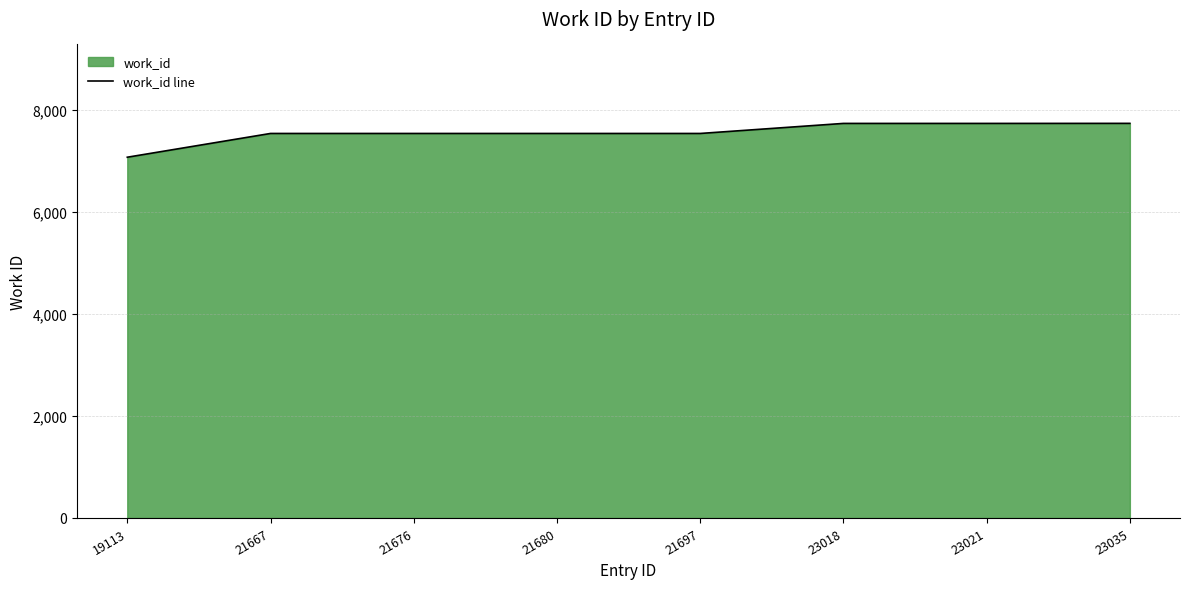

Which has a higher value, 21676 or 21667?

21676